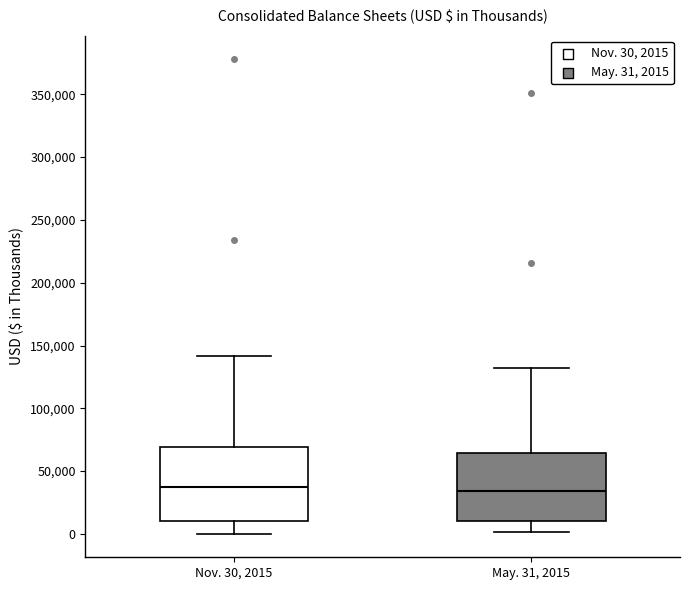

Reading left to right, read every box against the y-axis: the position of its median line, the range the box covers, and the ends of its whiskers. The values are not printed on the chart, so give them approximately, as read against the axis.

Nov. 30, 2015: median 40000, box 10000 to 70000, whiskers 0 to 140000
May. 31, 2015: median 35000, box 10000 to 65000, whiskers 0 to 130000